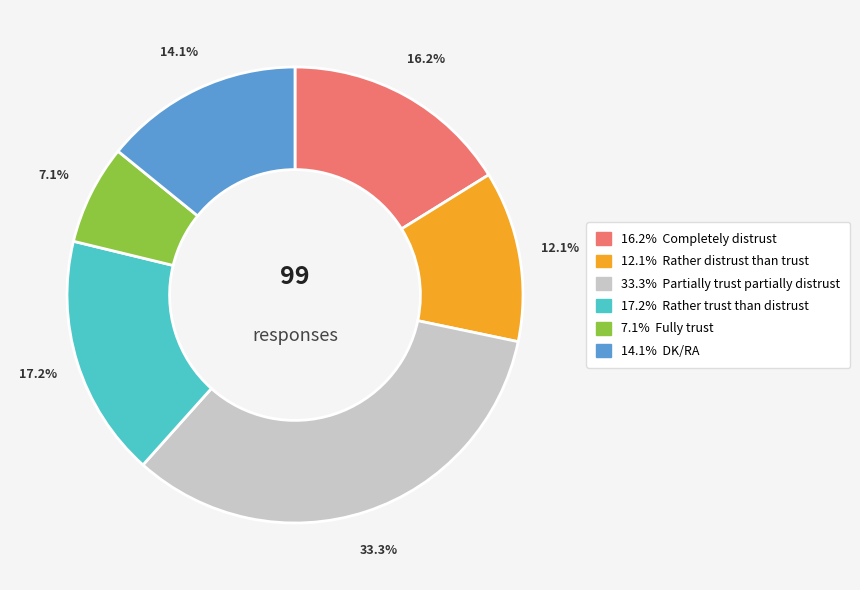

Is there a majority slice in this chart?

No